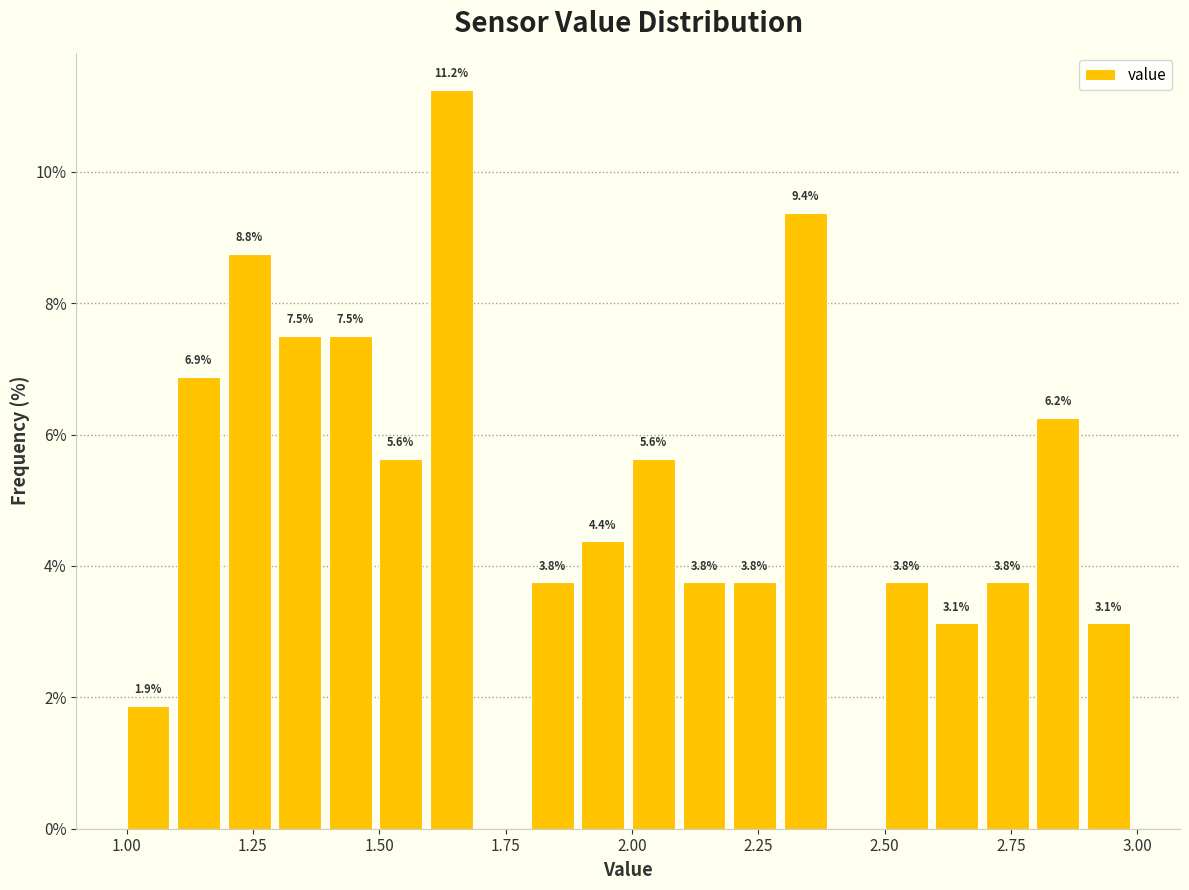

Read against the x-axis, roughly where is the centre of the tallest bar?

1.65